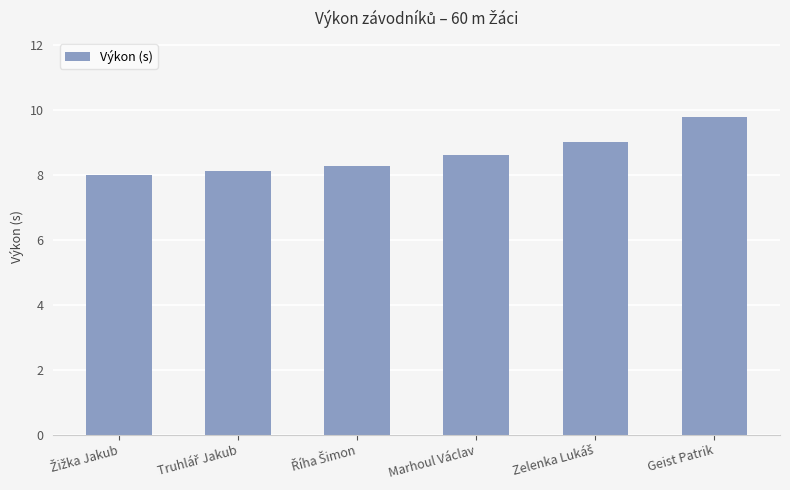

Count the number of values greater than 8.

5